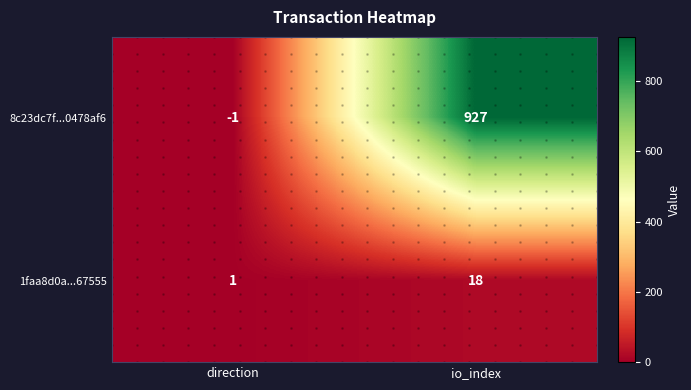

Which category has the highest value across all series?

io_index